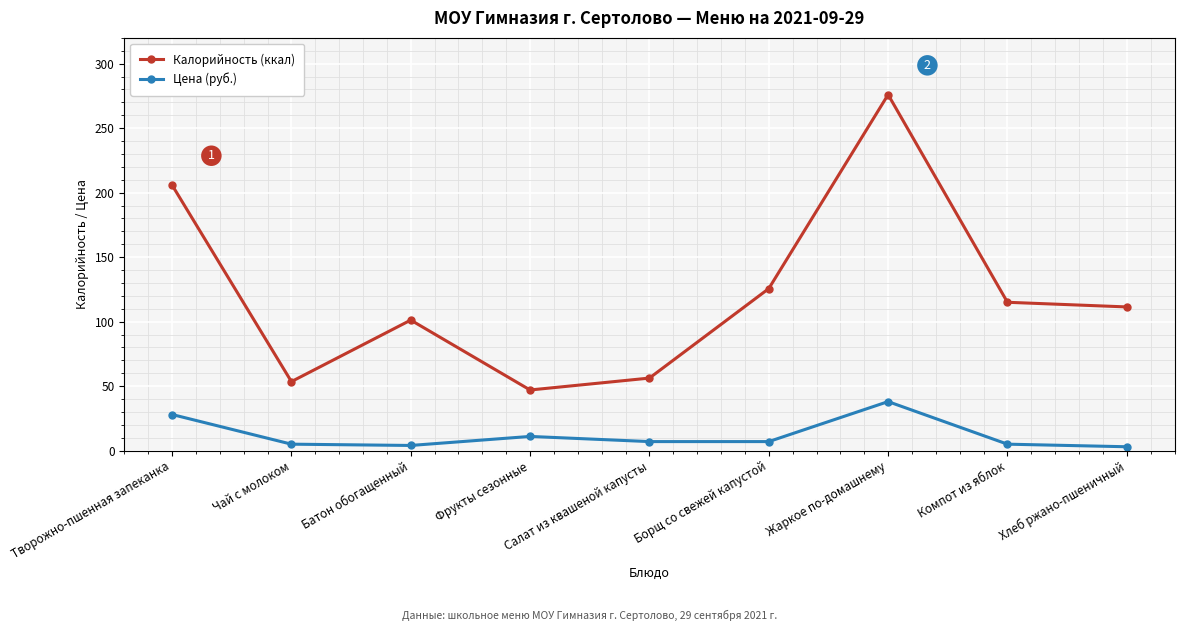

The value of Цена (руб.) at Жаркое по-домашнему is 38.0. True or false?

True